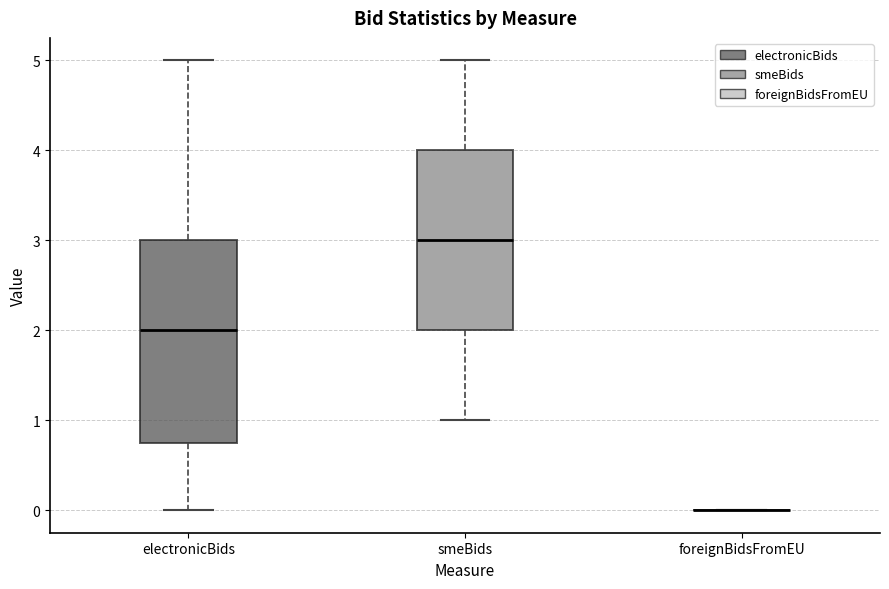

Where does the median line of the box for electronicBids sit on the y-axis? The values are not printed on the chart, so give them approximately, as read against the axis.

2.0